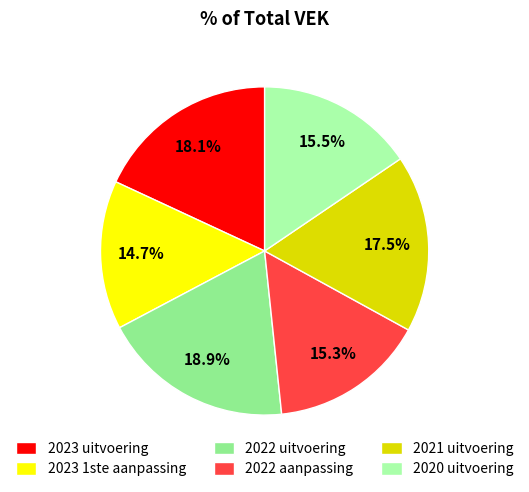

To the nearest percent, what is the difference between the largest and smallest slice percentages?

4%